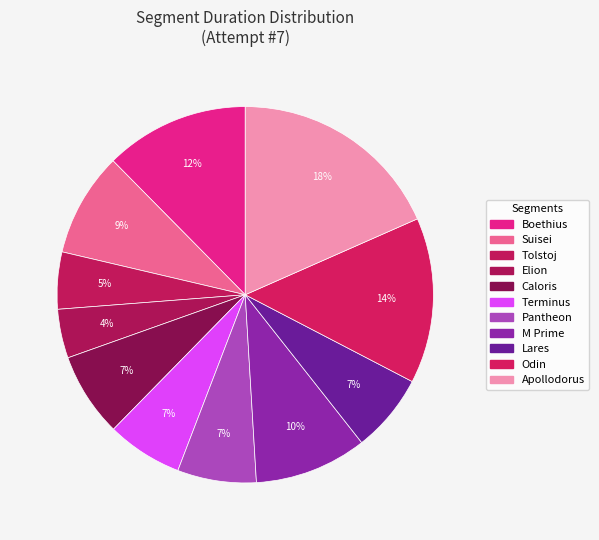

To the nearest percent, what is the combined percentage of Elion and Tolstoj?

9%